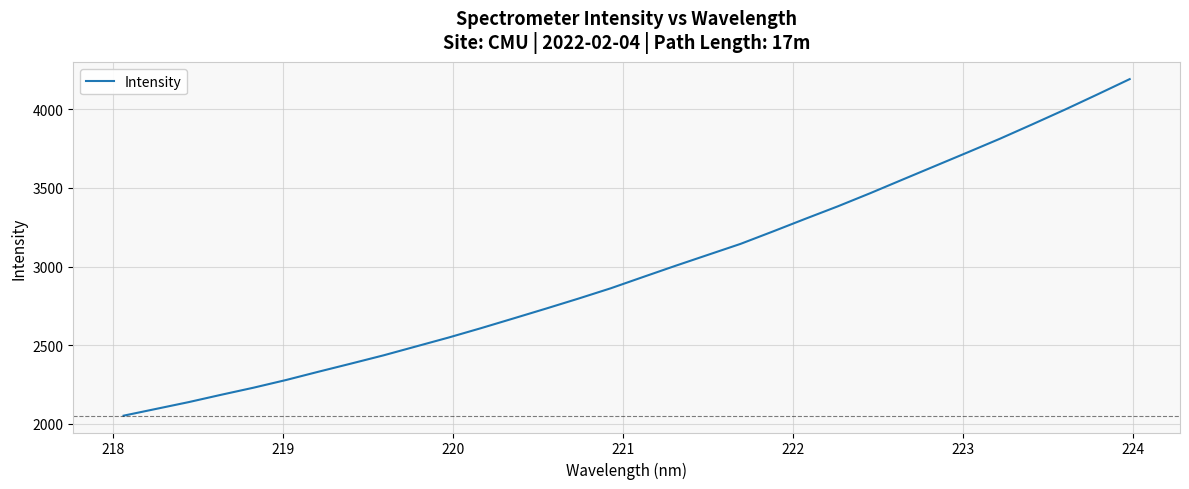

What is the greatest value displayed?

4192.1